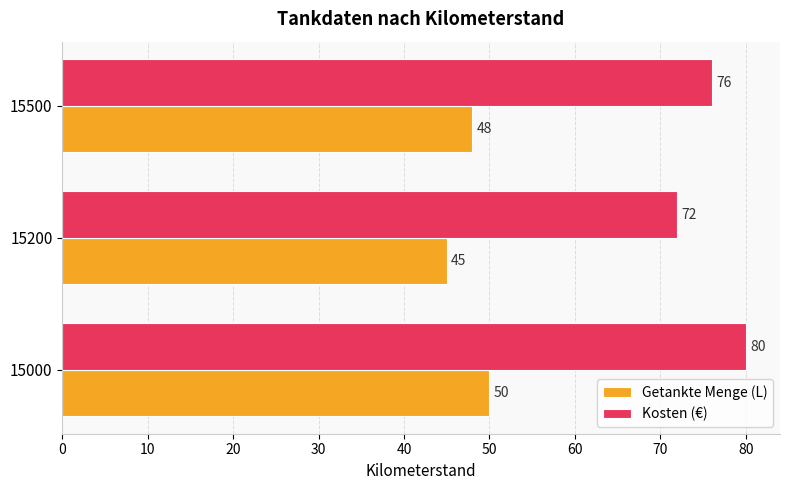

What is the maximum value shown in the chart?

80